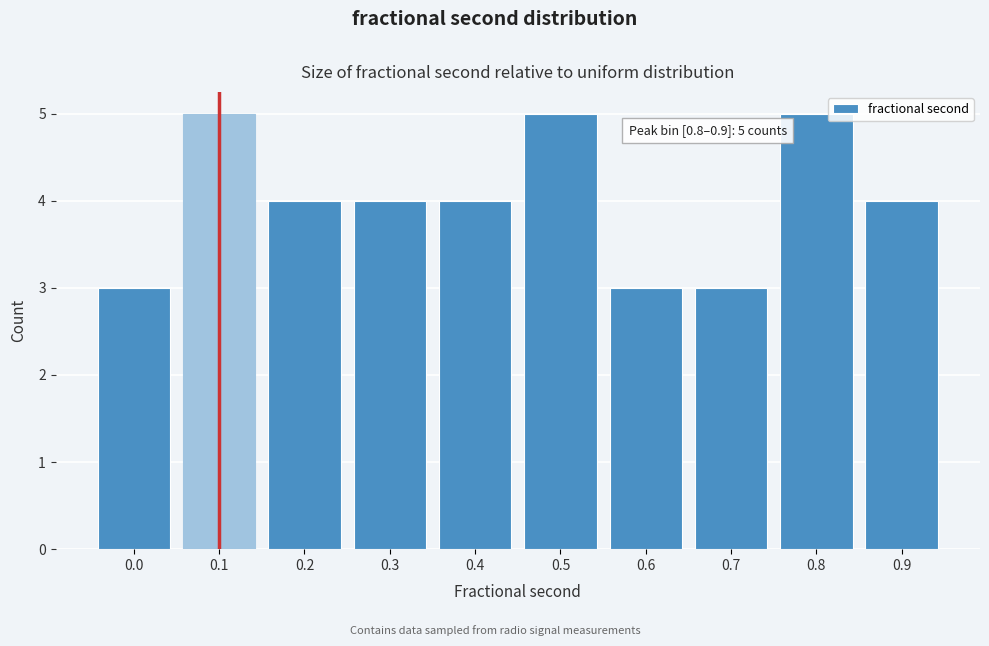

Reading left to right, transcribe all the data shown in this chart.

3	5	4	4	4	5	3	3	5	4